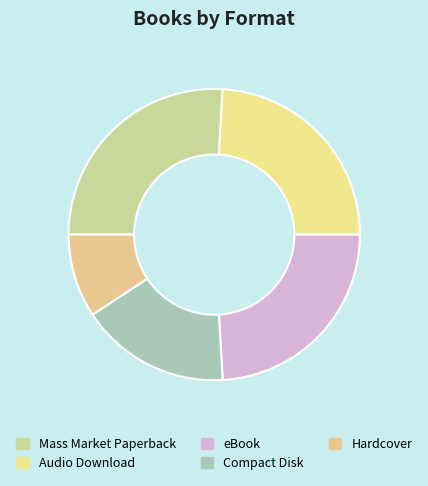

How many slices are in this pie chart?

5